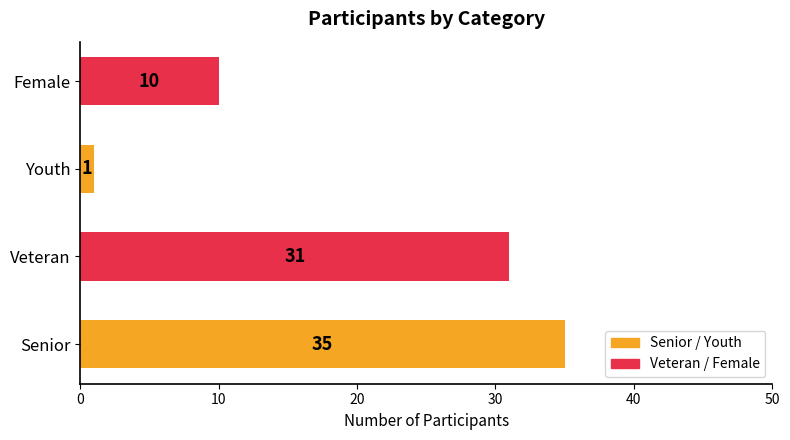

Reading bottom to top, transcribe all the data shown in this chart.

35	31	1	10